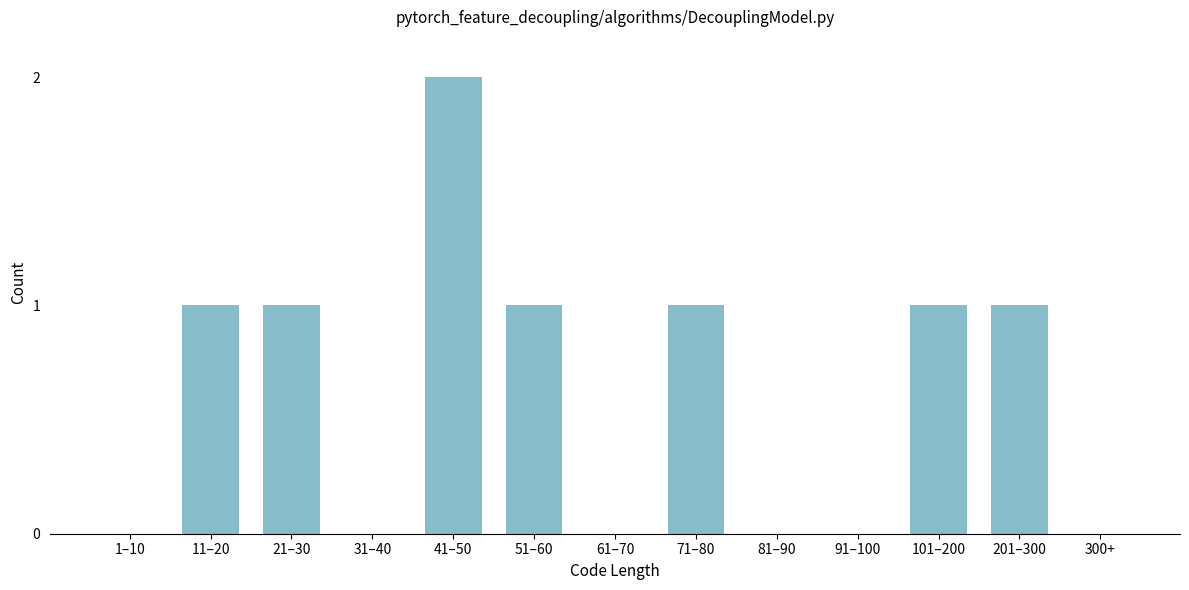

Reading left to right, extract all data points from this chart.

1–10=0	11–20=1	21–30=1	31–40=0	41–50=2	51–60=1	61–70=0	71–80=1	81–90=0	91–100=0	101–200=1	201–300=1	300+=0